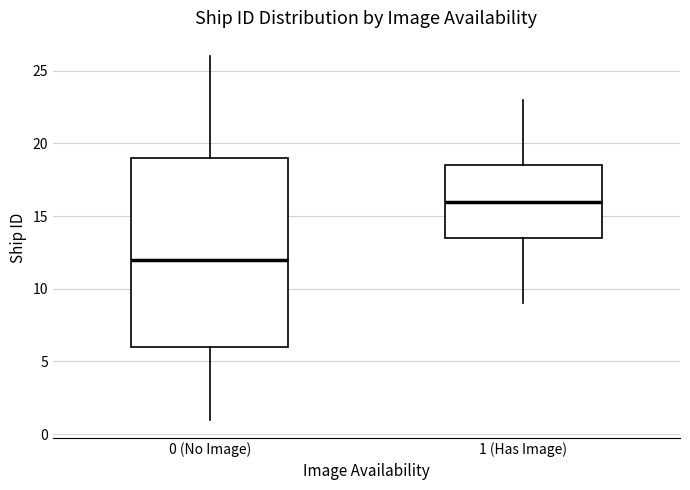

Reading left to right, read every box against the y-axis: the position of its median line, the range the box covers, and the ends of its whiskers. The values are not printed on the chart, so give them approximately, as read against the axis.

0 (No Image): median 12.0, box 6.0 to 19.0, whiskers 1.0 to 26.0
1 (Has Image): median 16.0, box 13.5 to 18.5, whiskers 9.0 to 23.0